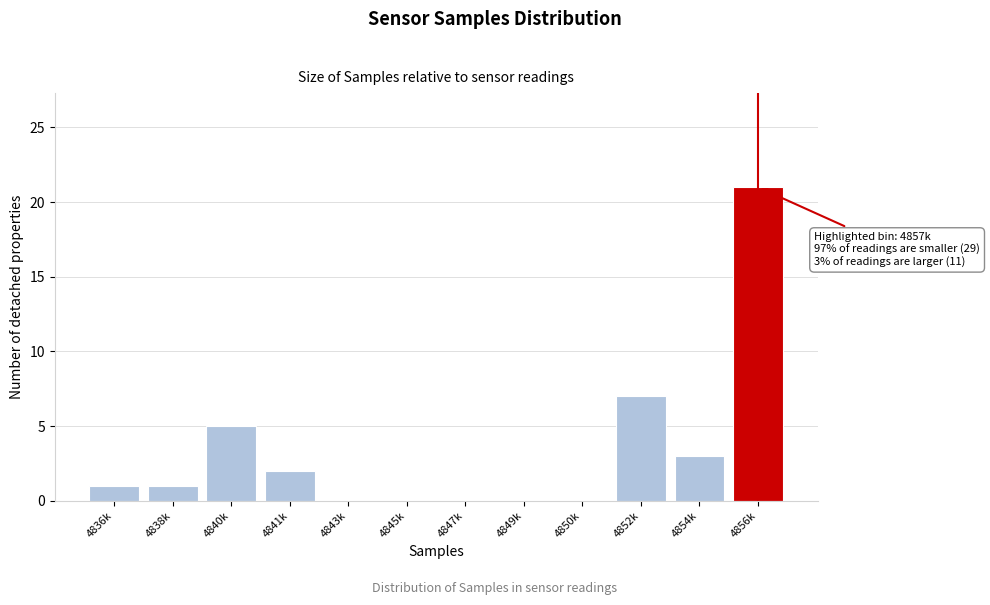

Reading left to right, transcribe all the data shown in this chart.

4836k=1	4838k=1	4840k=5	4841k=2	4843k=0	4845k=0	4847k=0	4849k=0	4850k=0	4852k=7	4854k=3	4856k=21